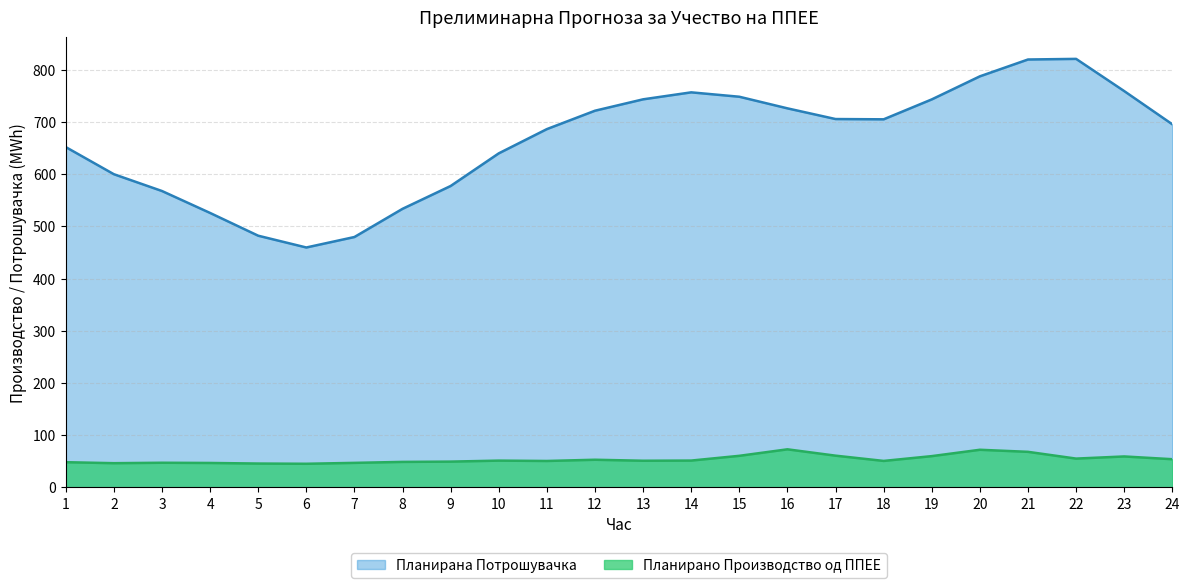

Which series has the largest range (max minus min)?

Планирана Потрошувачка